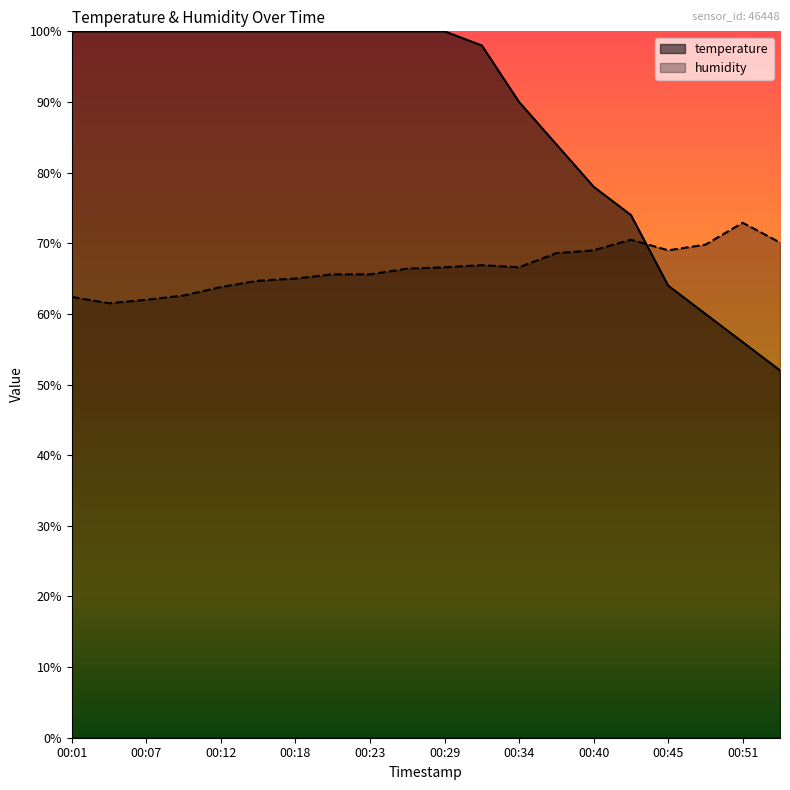

Does the chart display data point markers on the line(s)?

No